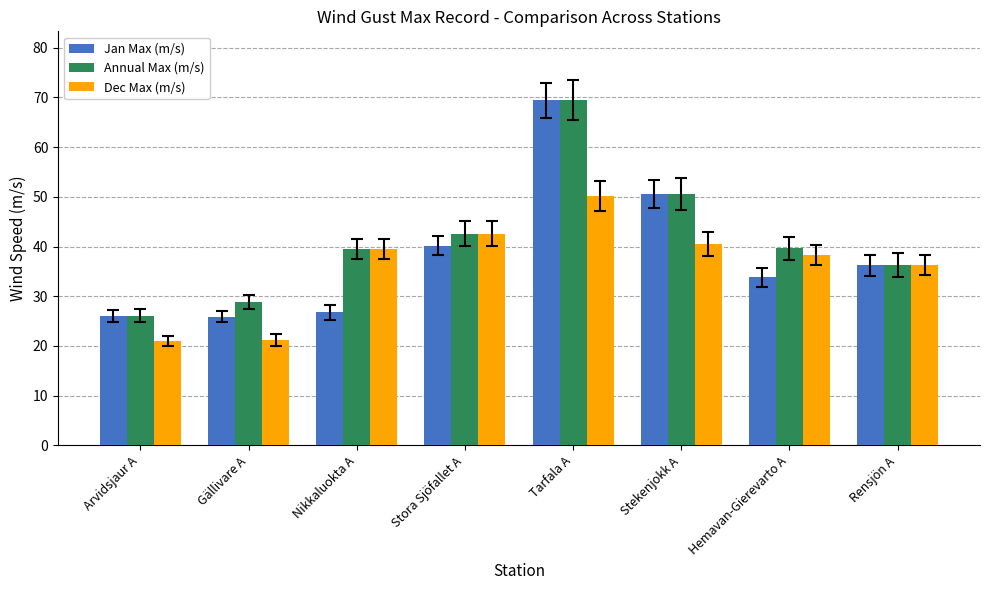

What is the label of the 2nd bar from the right?

Hemavan-Gierevarto A